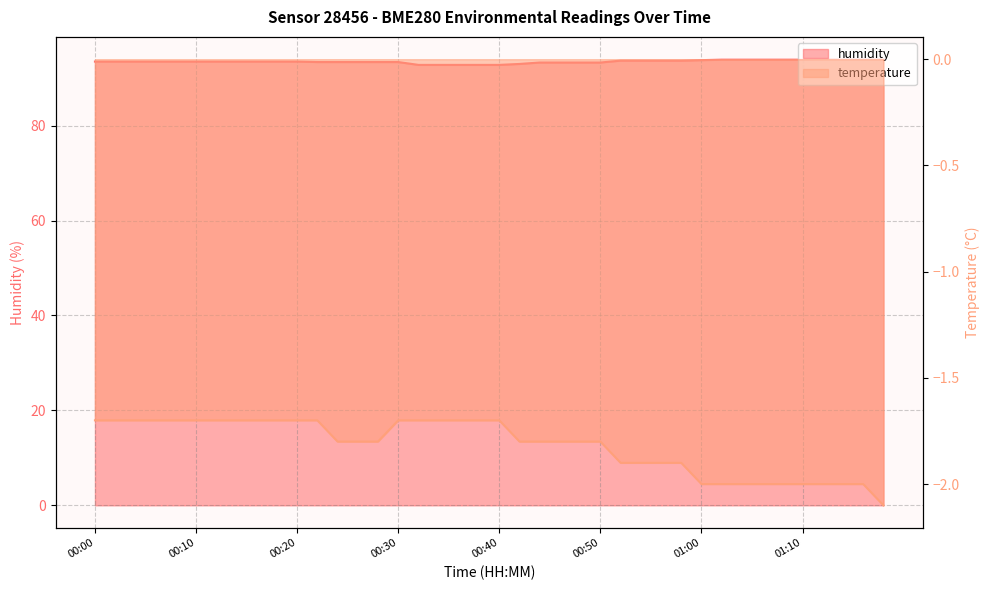

How many lines are shown in the chart?

2